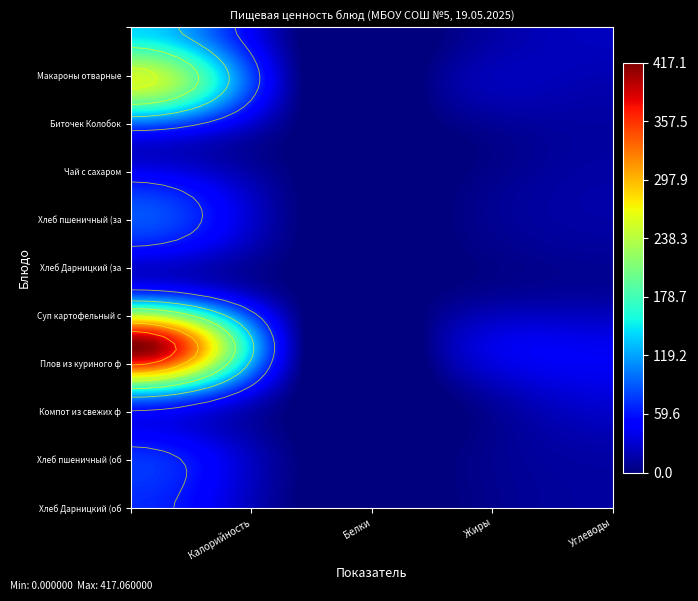

Is it true that Биточек Колобок equals 15.4 at Белки?

False